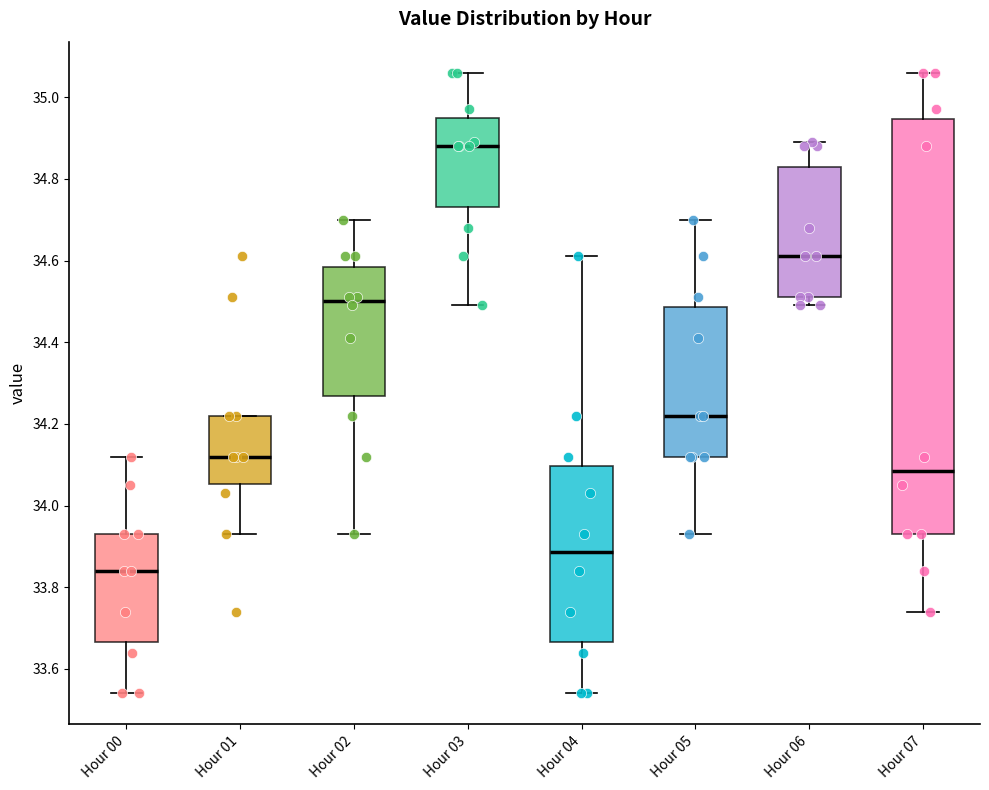

Where does the median line of the box for Hour 02 sit on the y-axis? The values are not printed on the chart, so give them approximately, as read against the axis.

34.50